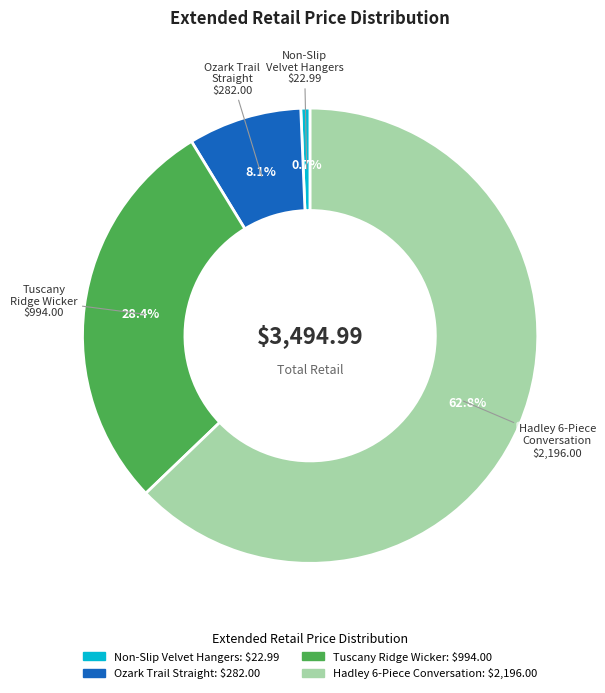

Is there any slice that represents more than half of the pie?

Yes